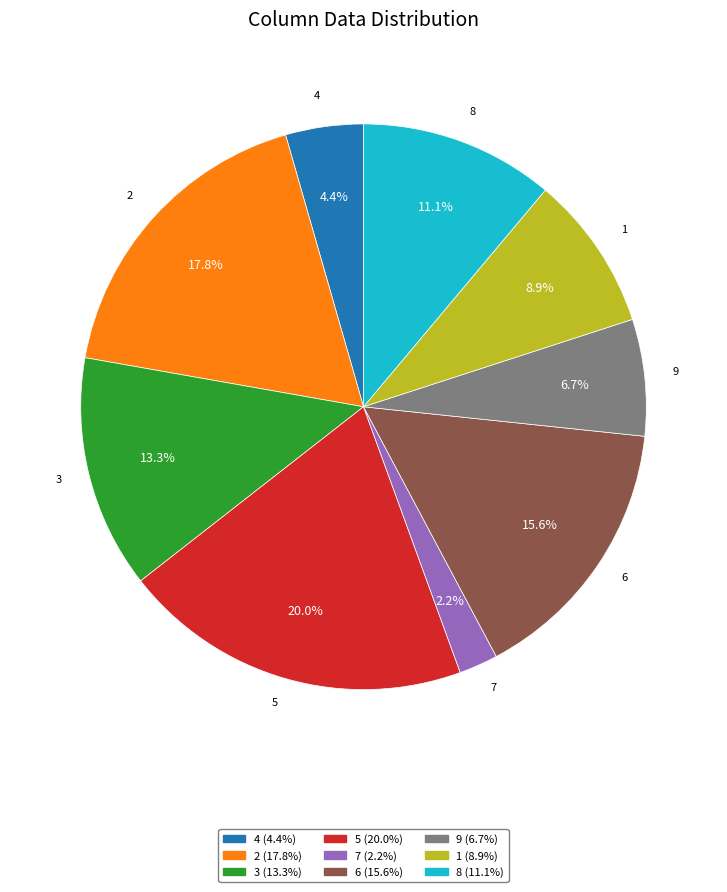

How many segments does this pie chart have?

9